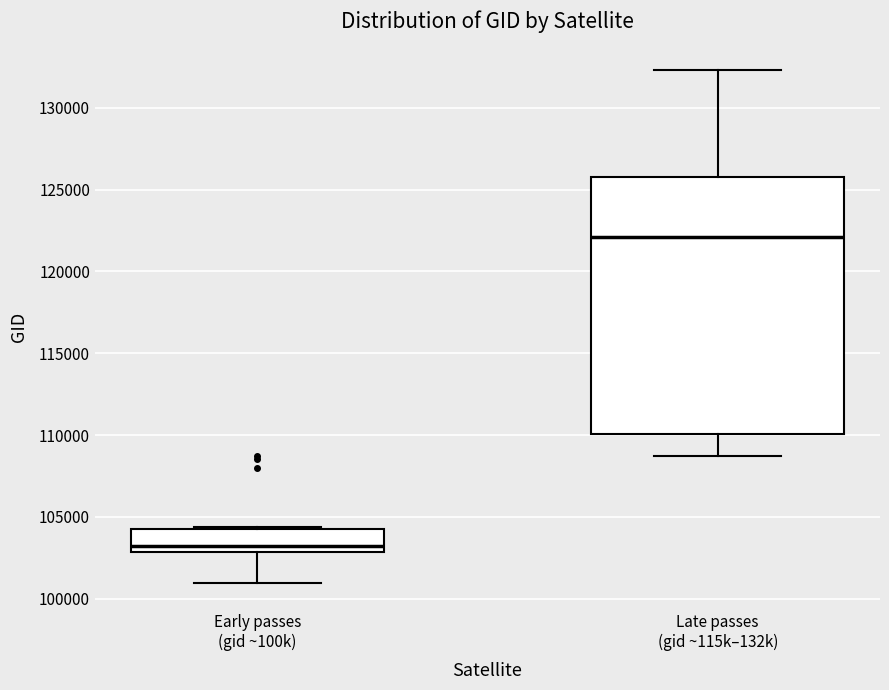

Where is the upper edge of the box for Early passes (gid ~100k) on the y-axis? The values are not printed on the chart, so give them approximately, as read against the axis.

104500